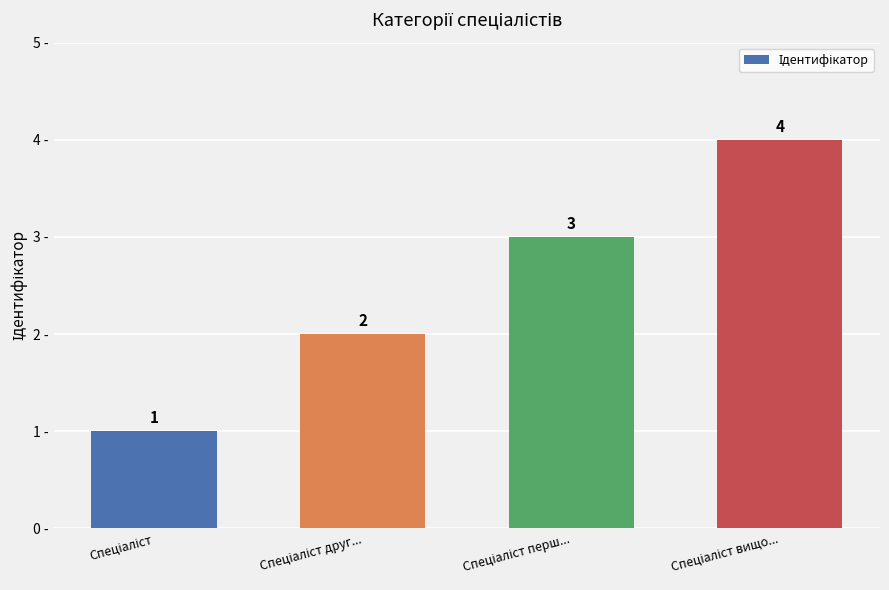

Count the values in the range 2 to 4.

3